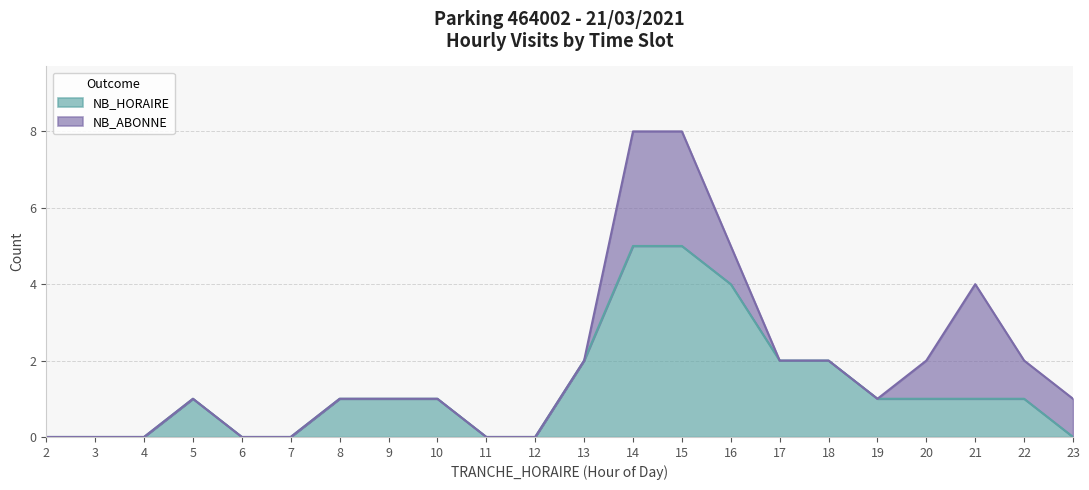

What is the sum of the values at 11 and 19?

1